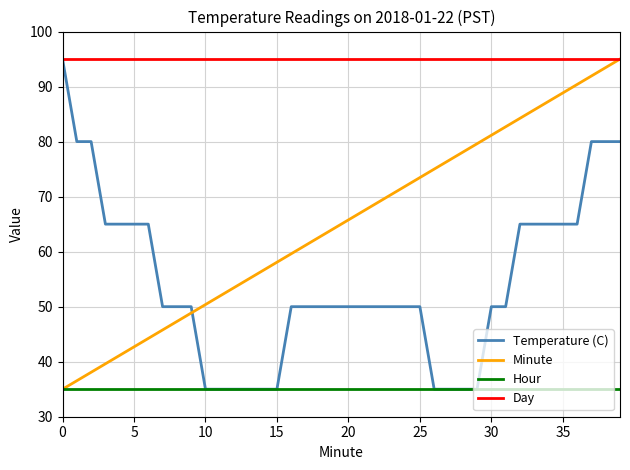

What is the sum of all Minute values?

2600.0